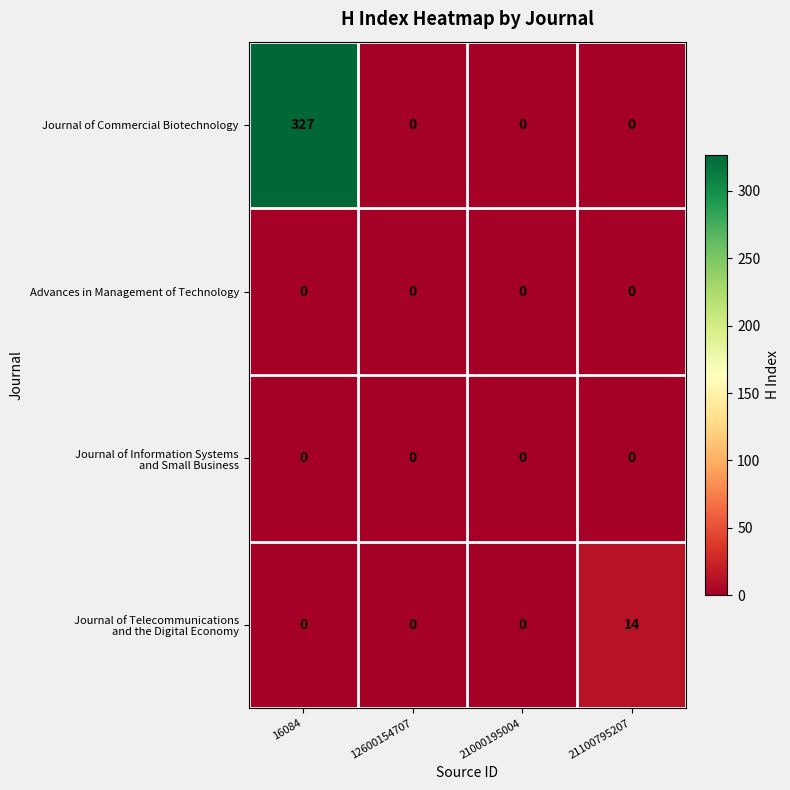

Between 16084 and 12600154707, which series saw the biggest shift?

Journal of Commercial Biotechnology